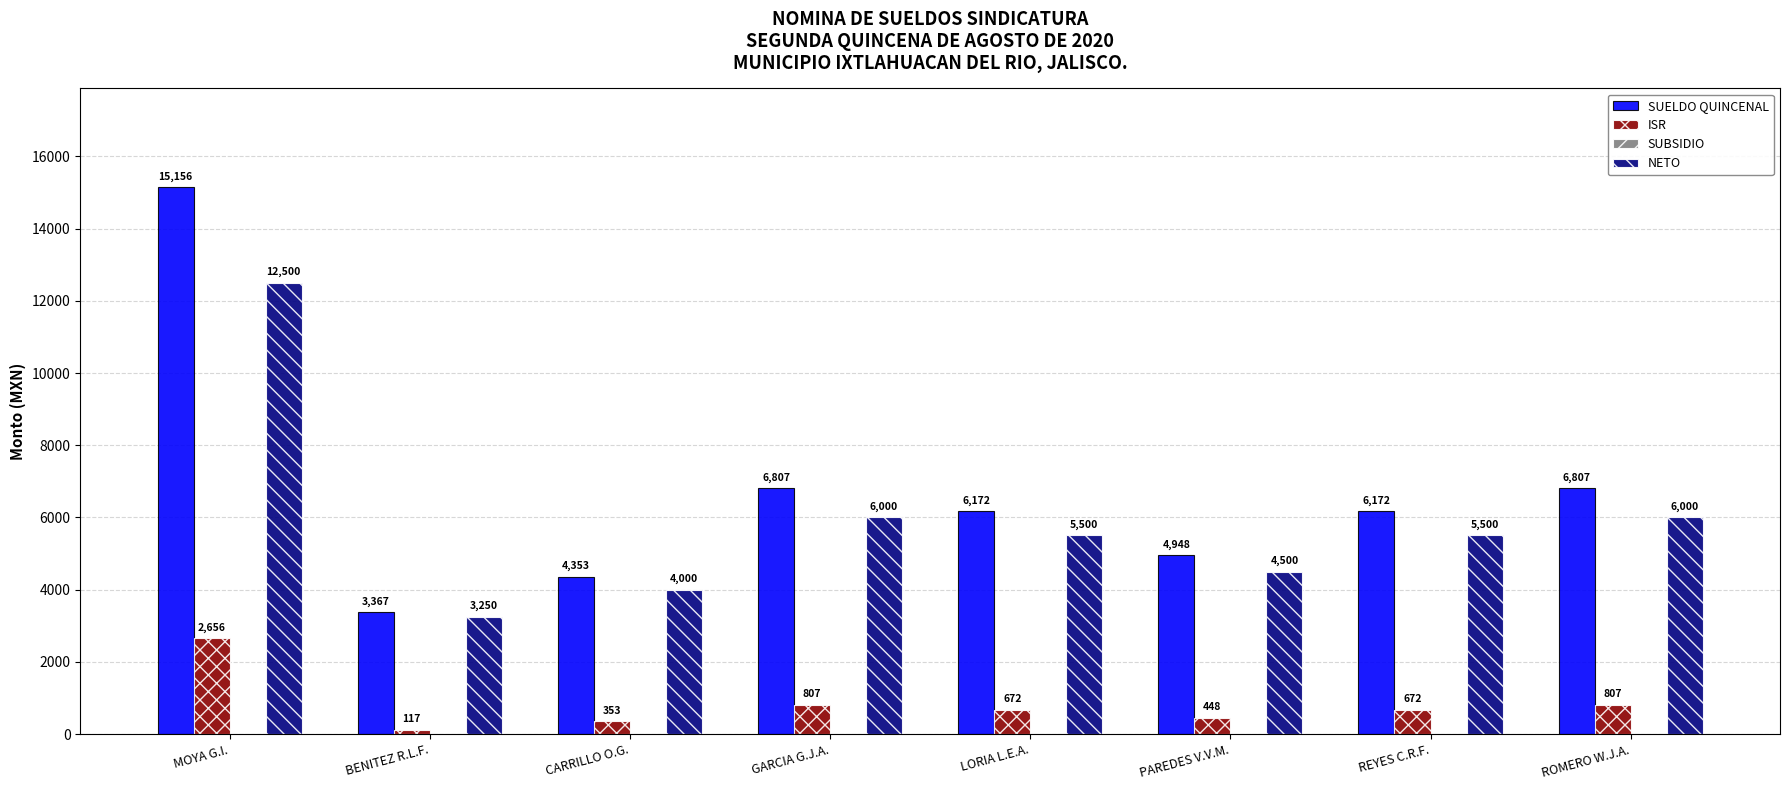

How many bars are there in each group?

3